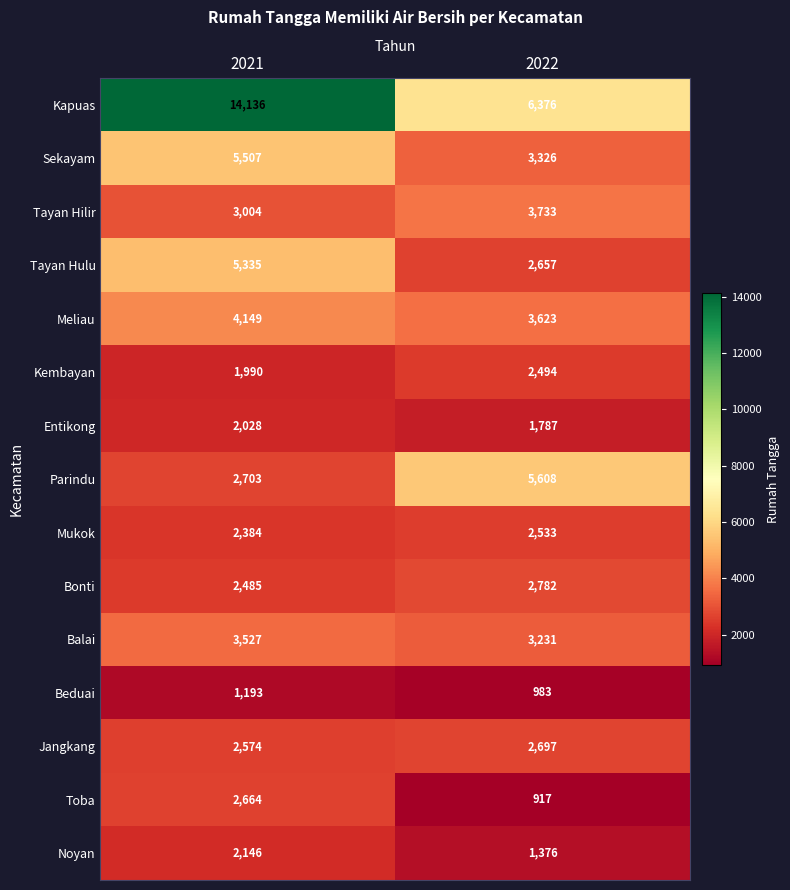

What is the minimum value for Toba?

917